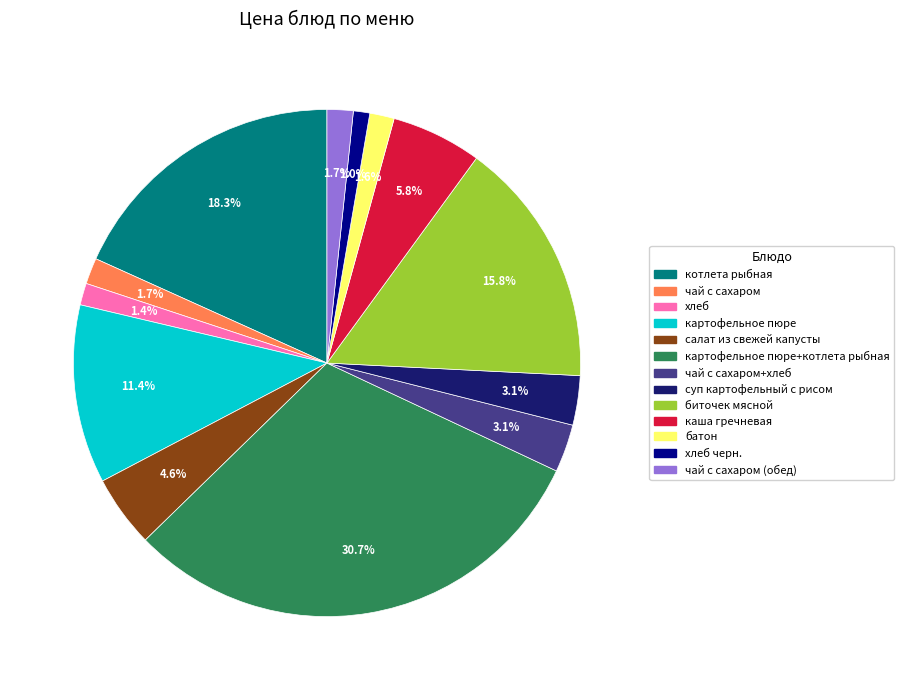

Is there any slice that represents more than half of the pie?

No